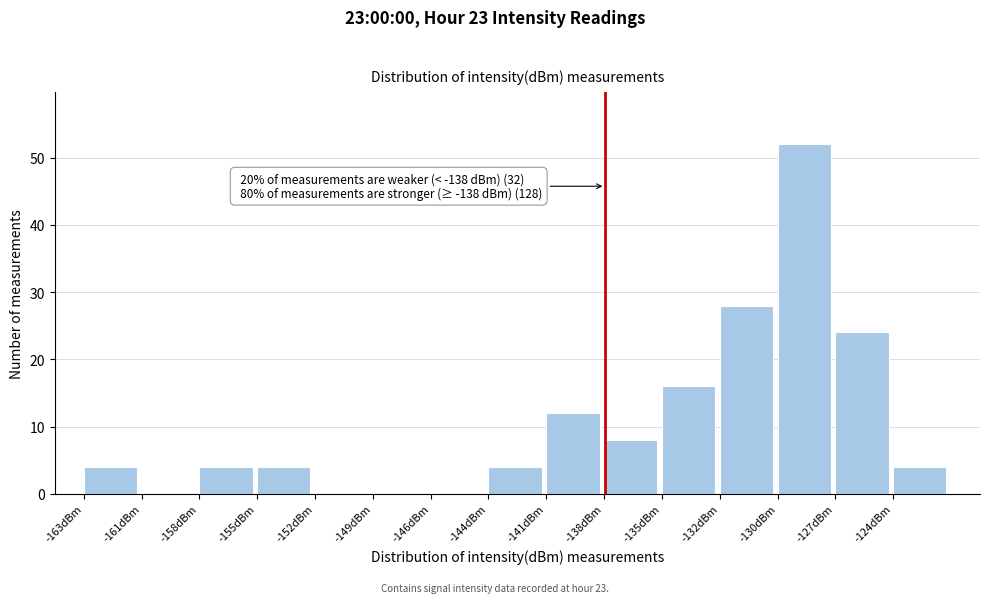

Reading right to left, what are all the values shown in this chart?

-124dBm=4	-127dBm=24	-130dBm=52	-132dBm=28	-135dBm=16	-138dBm=8	-141dBm=12	-144dBm=4	-146dBm=0	-149dBm=0	-152dBm=0	-155dBm=4	-158dBm=4	-161dBm=0	-163dBm=4